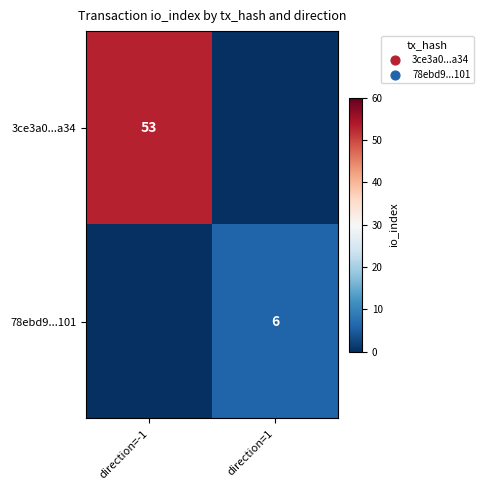

Between direction=-1 and direction=1, which is larger?

direction=-1